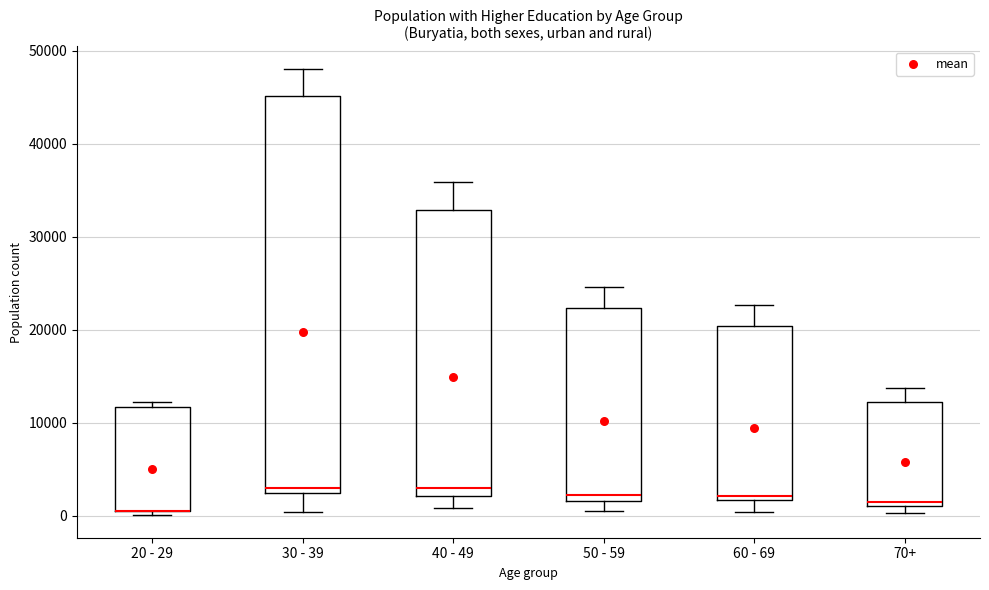

Comparing the boxes themselves (not the whiskers), which one is the tallest?

30 - 39